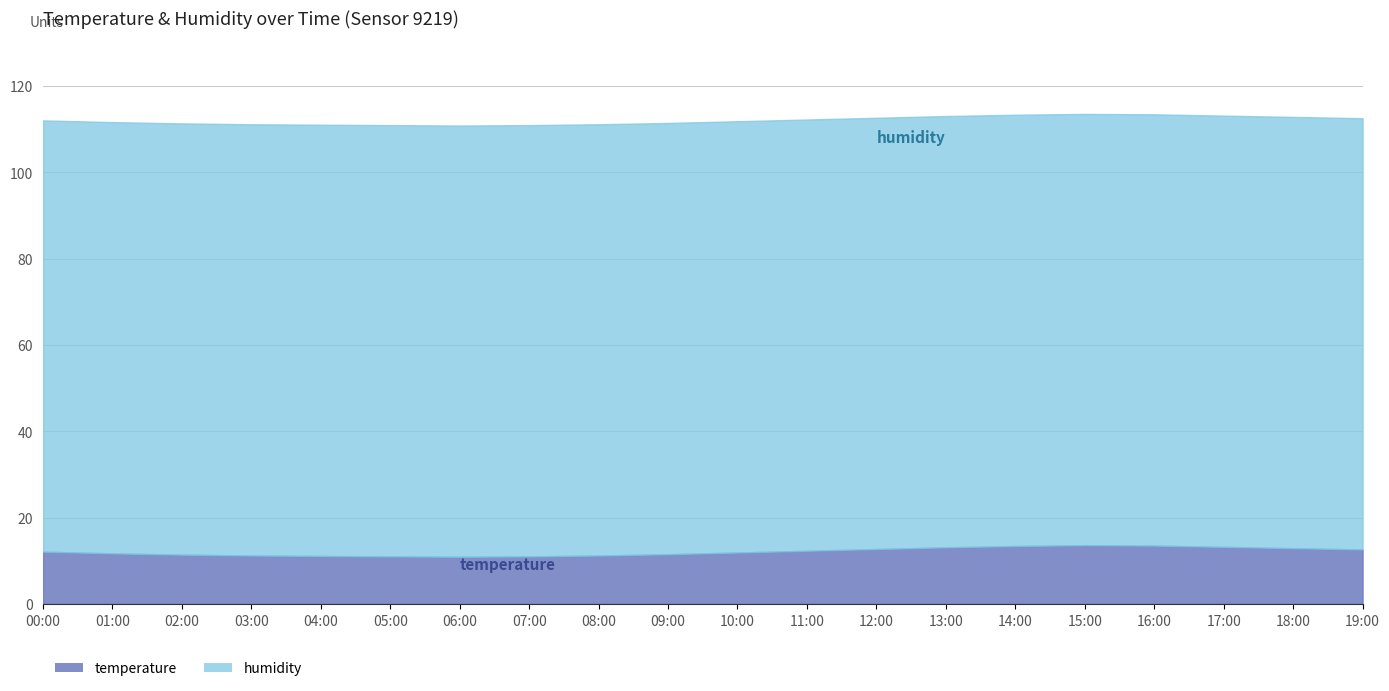

Which series has the largest total across all categories?

humidity